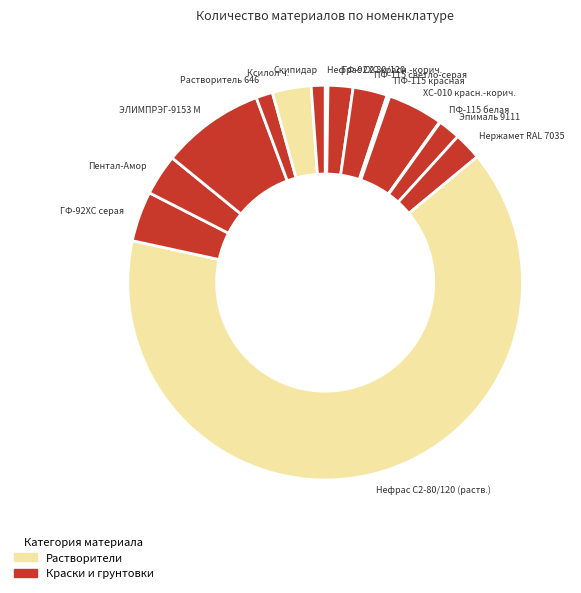

What is the largest slice in the pie chart?

Нефрас С2-80/120 (раств.)